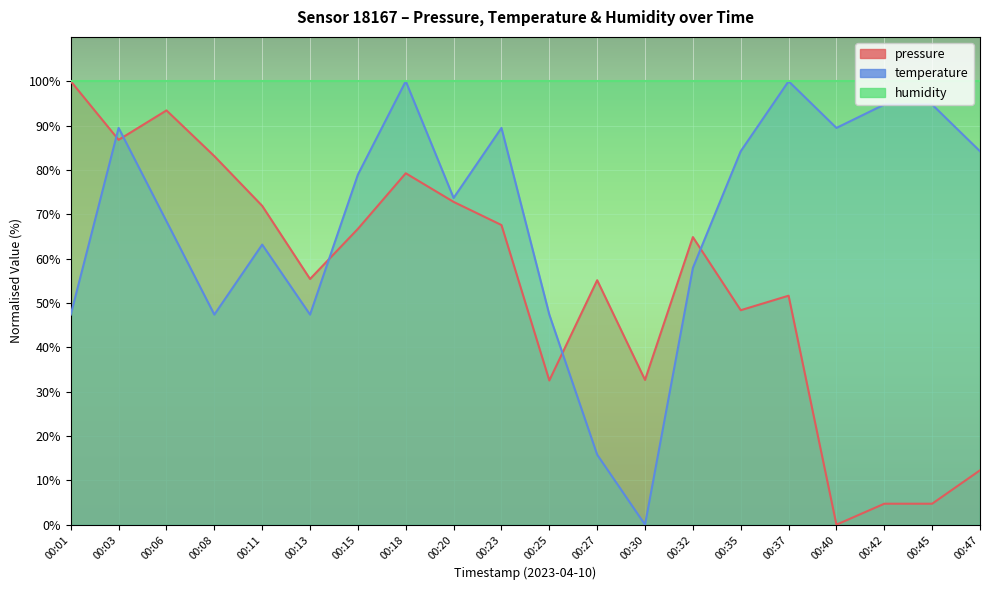

Is the value of temperature at 00:06 greater than the value of pressure at 00:23?

Yes